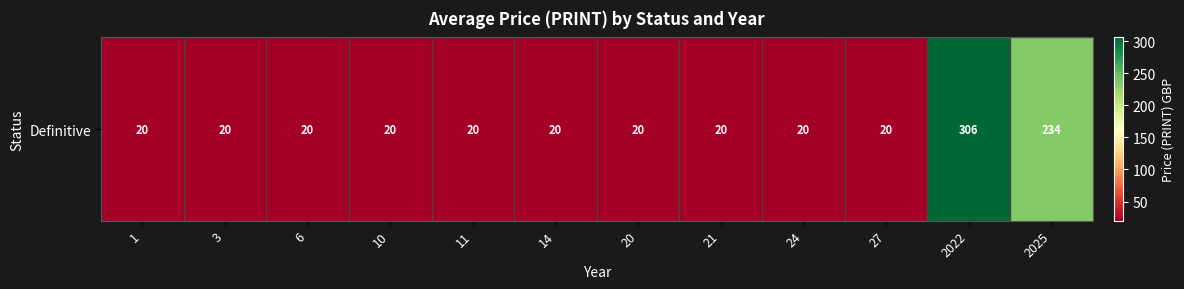

What is the difference between the maximum and minimum values?

286.0